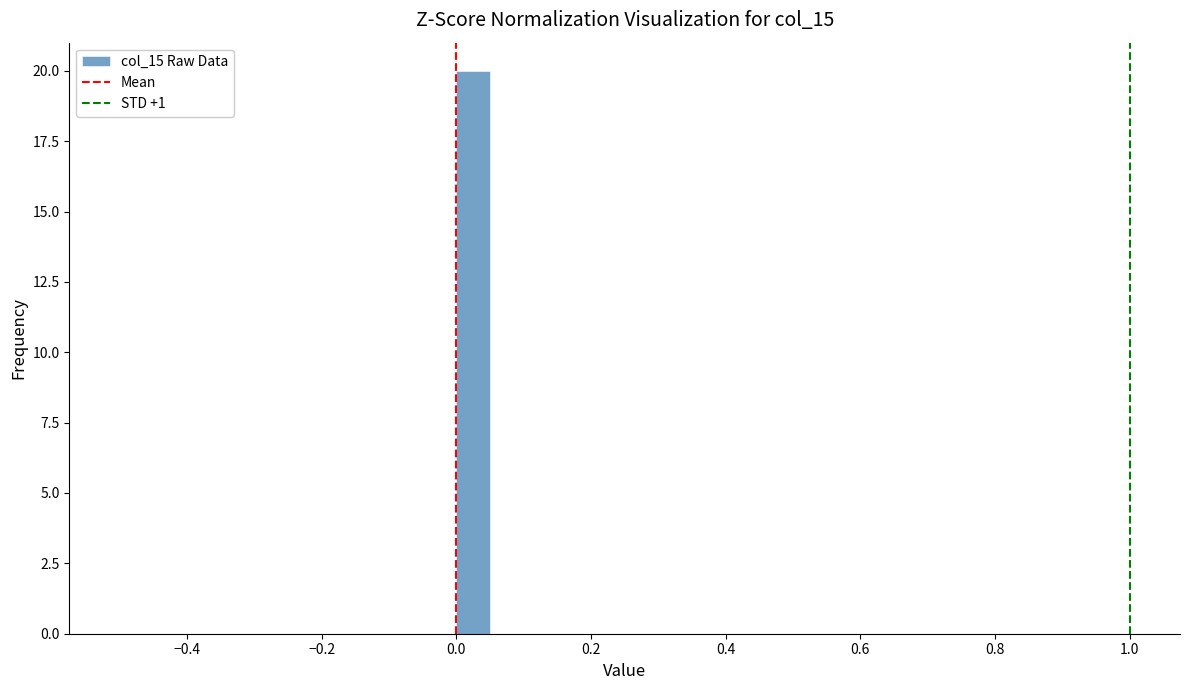

Around what value on the x-axis is the tallest bar? Give the approximate position of its centre, as read against the axis.

0.02